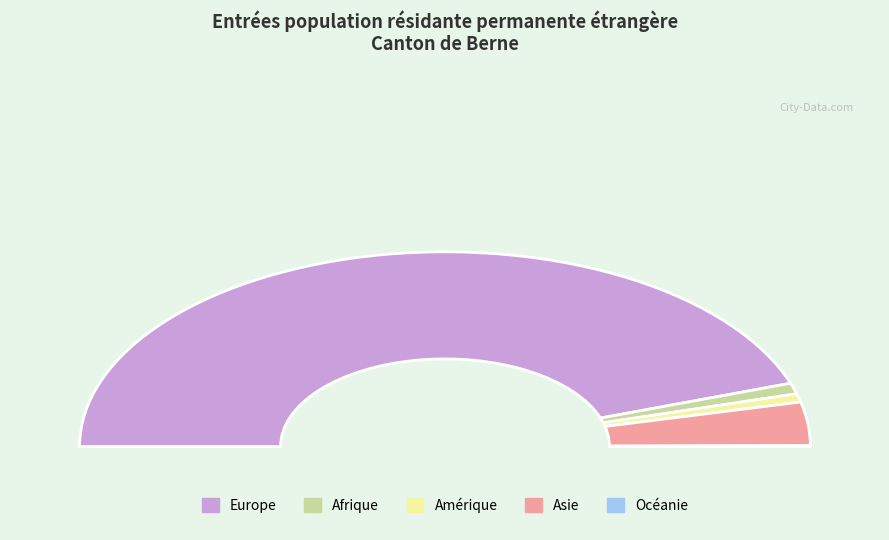

Rank the categories by value from lowest to highest.

Océanie, Amérique, Afrique, Asie, Europe